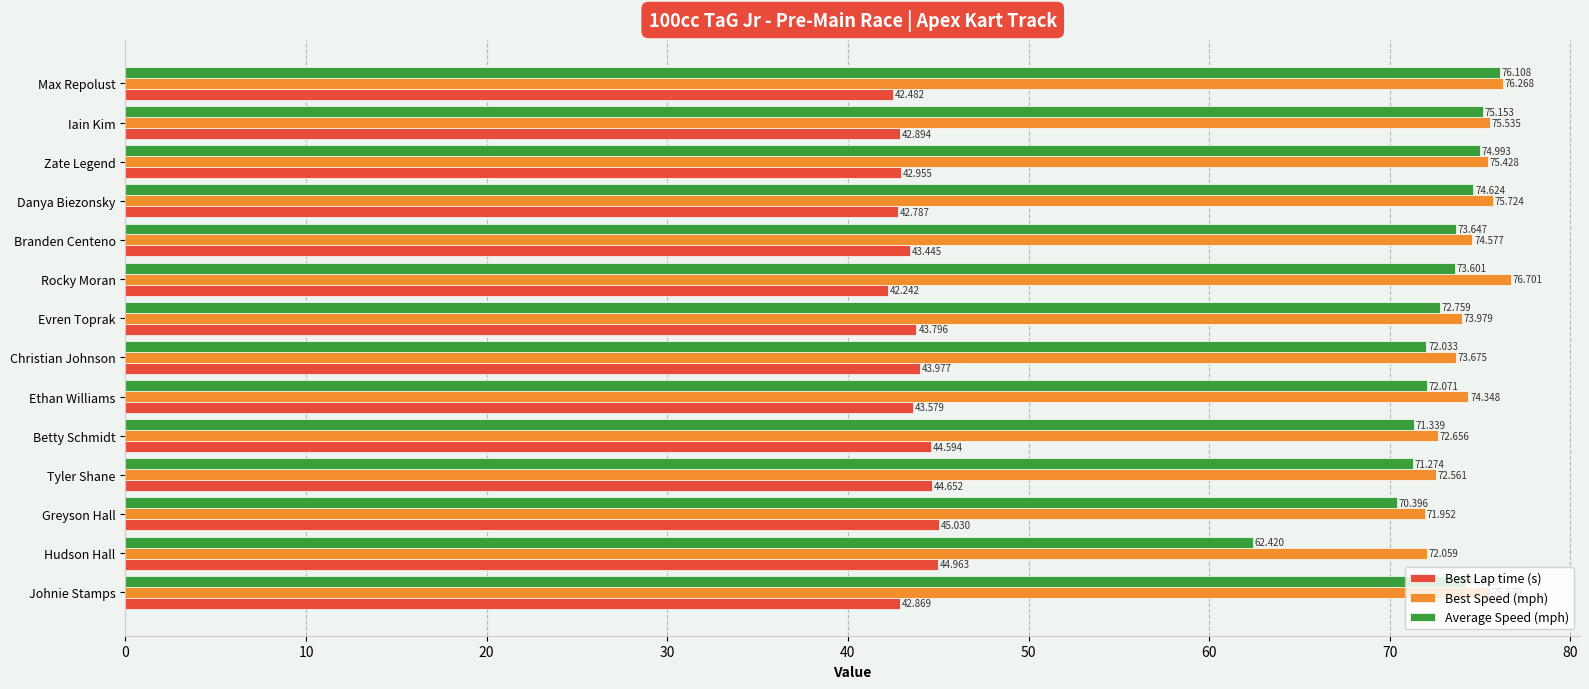

How many data points in Best Speed (mph) are less than 74?

6